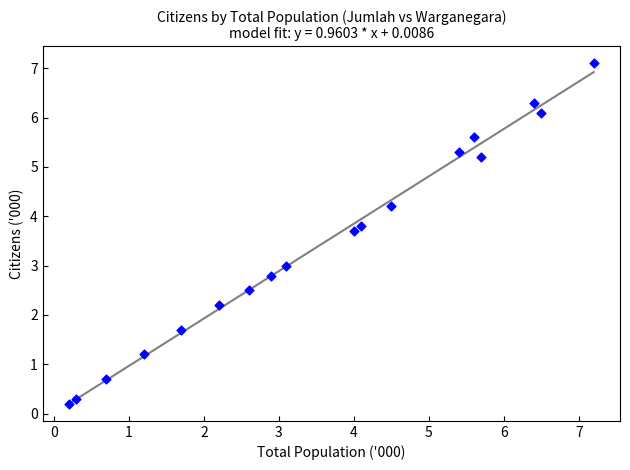

What is the range of X values (max minus min)?

7.0